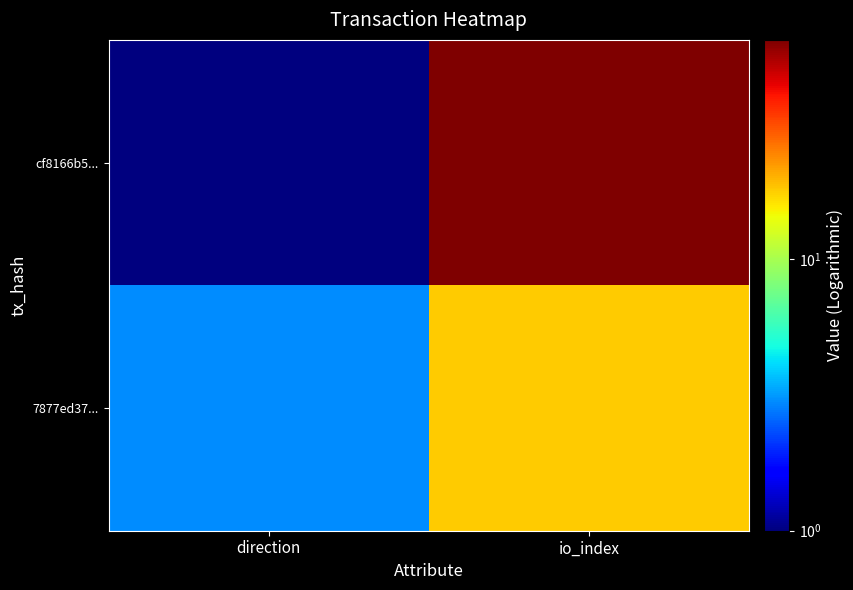

Reading left to right, transcribe all the data shown in this chart.

cf8166b5...: direction=1	io_index=64
7877ed37...: direction=3	io_index=18